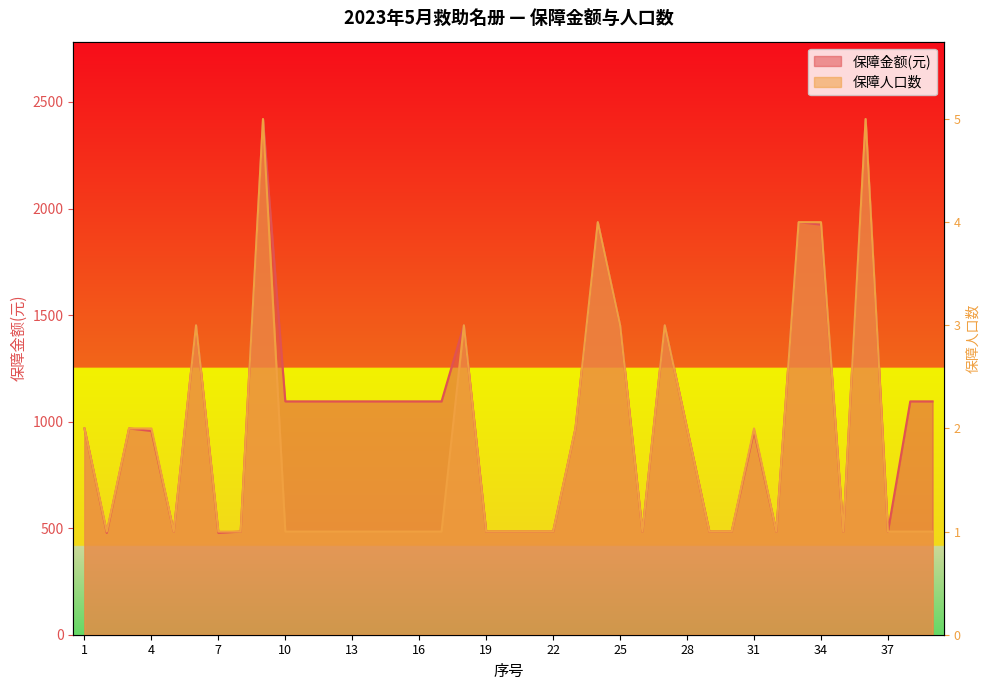

How many values in the 保障金额(元) series exceed 968?

19